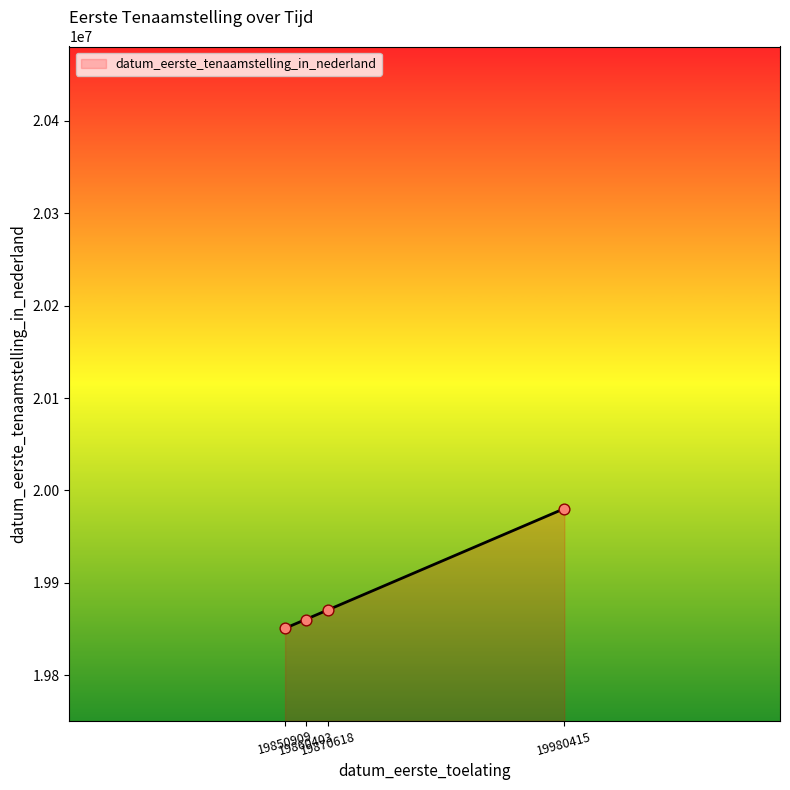

What is the ratio of the value at 19860403 to the value at 19980415?

1.0